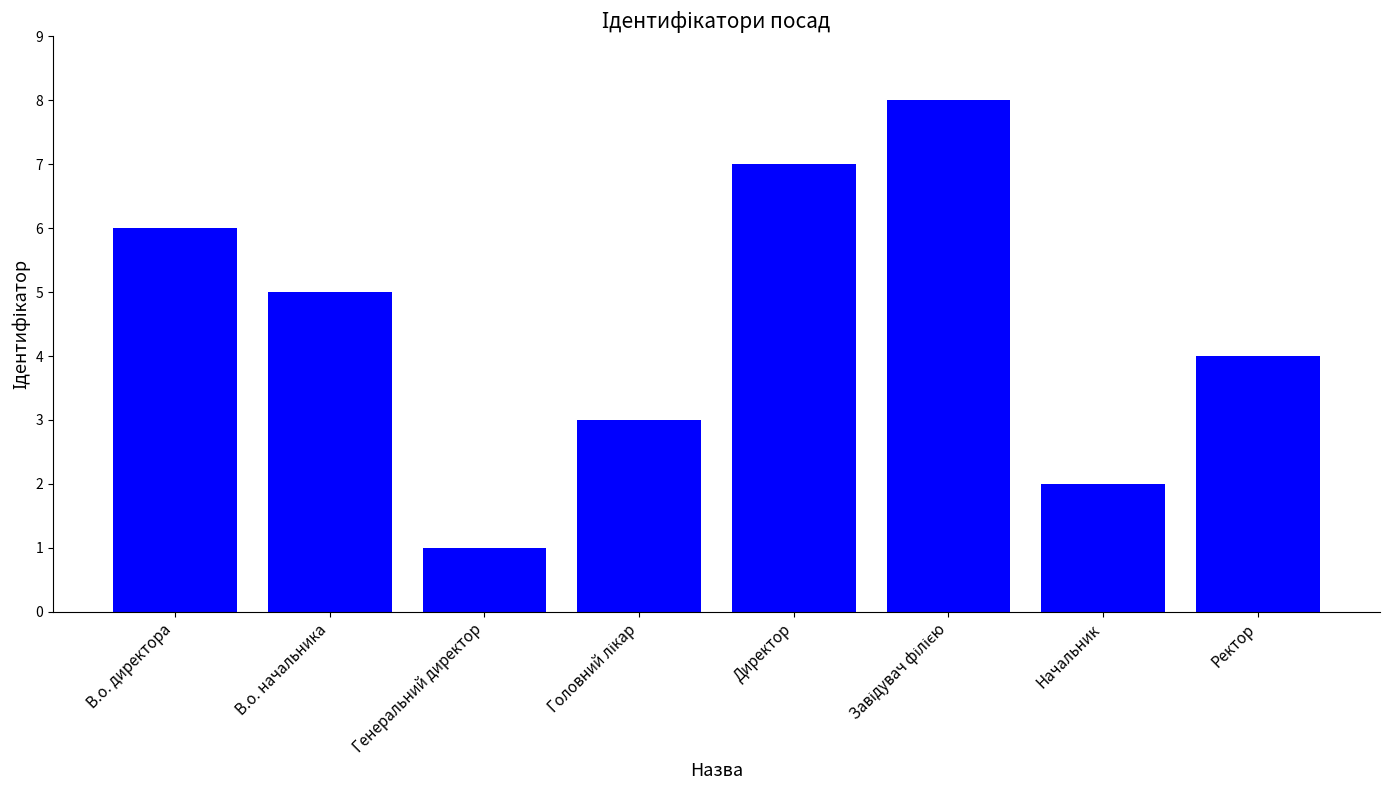

What is the sum of the values at Директор and В.о. начальника?

12